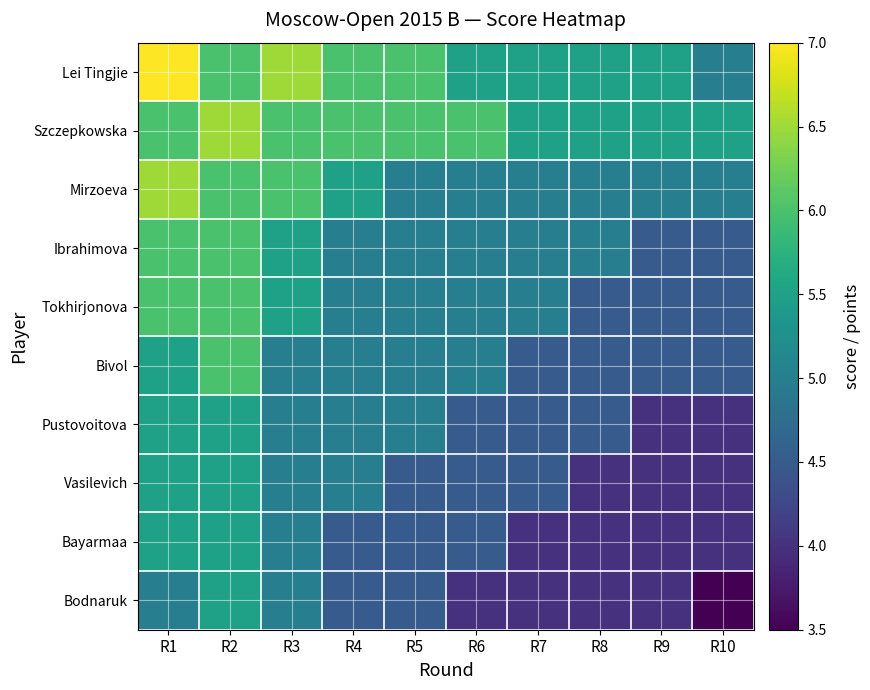

What is the greatest value displayed?

7.0